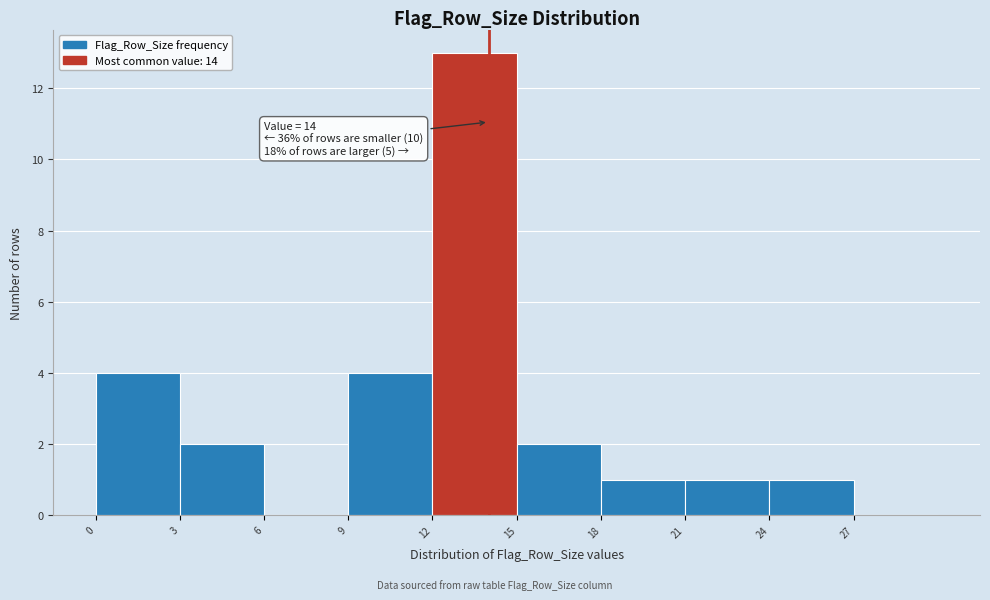

Which range on the x-axis has the tallest bar?

12 to 15